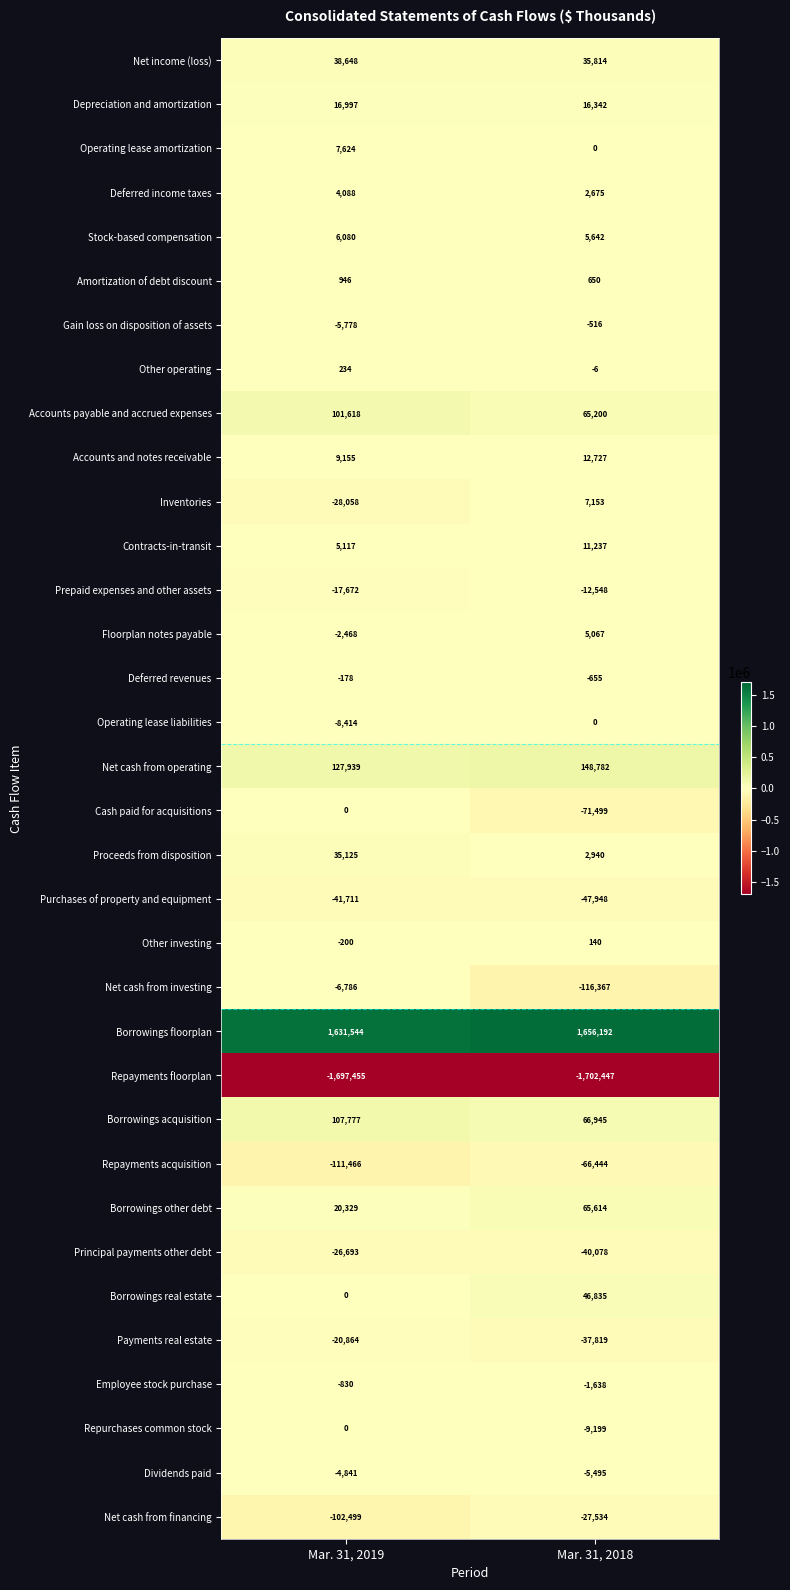

Between Mar. 31, 2019 and Mar. 31, 2018, which series saw the biggest shift?

Net cash from investing